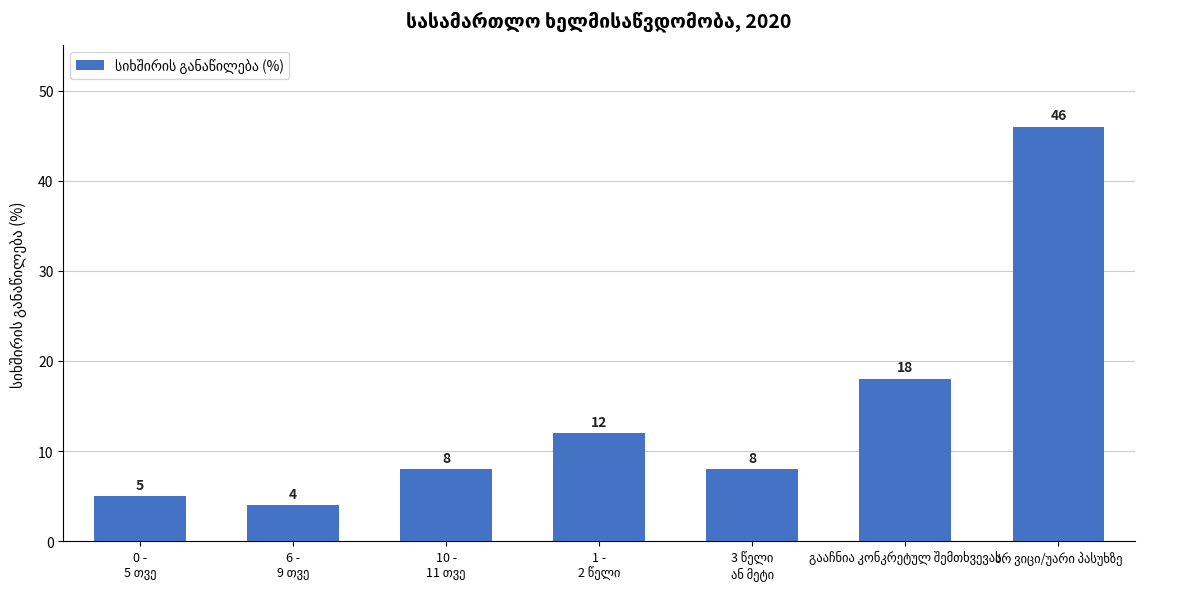

What is the value of the 5th bar from the left?

8